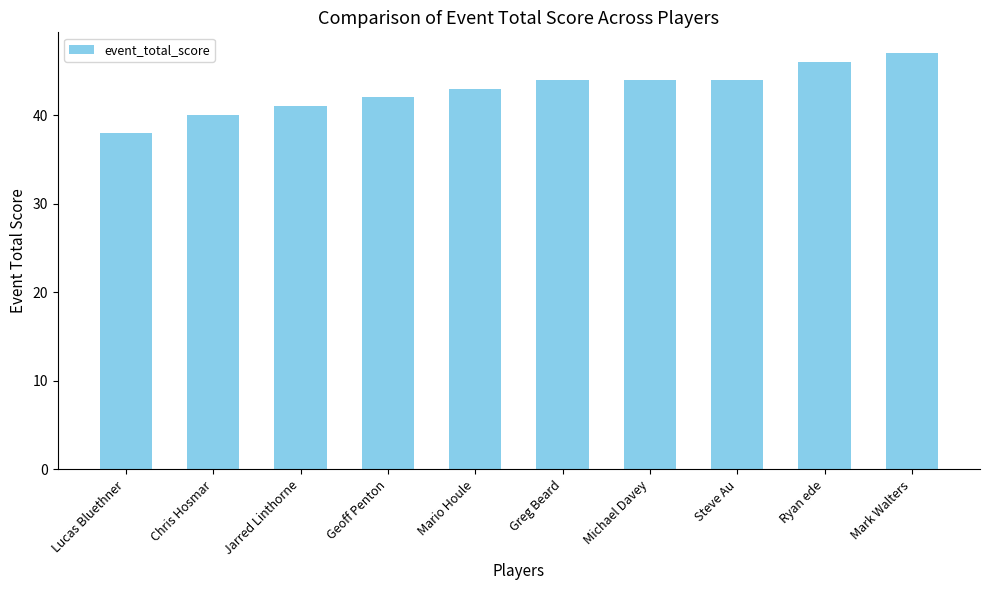

How many values are below 44?

5